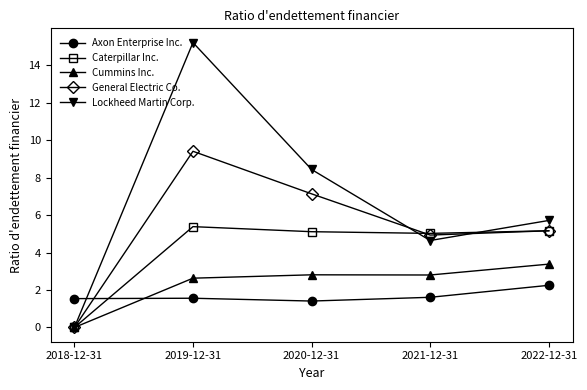

What is the value of the Axon Enterprise Inc. point at the 4th from the left?

1.6